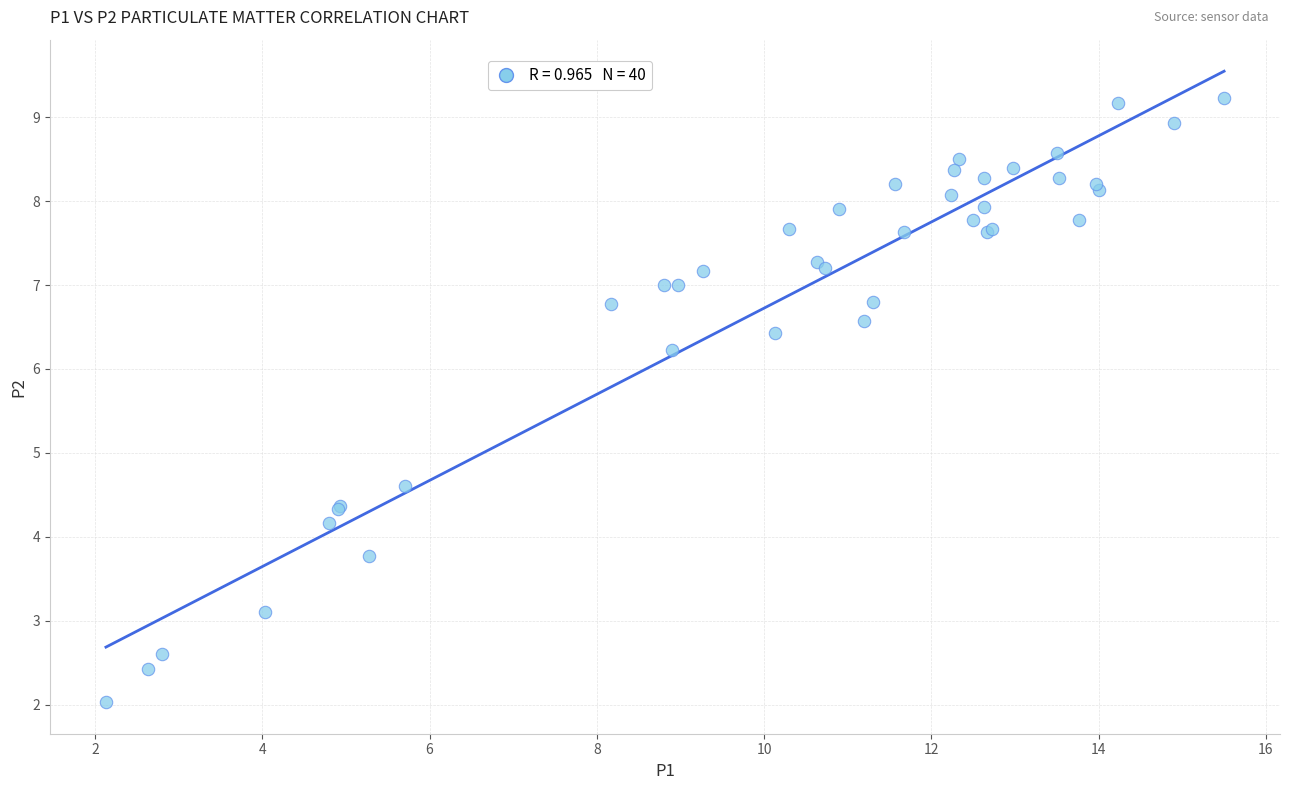

What Y value in the scatter plot is closest to 5?

4.6